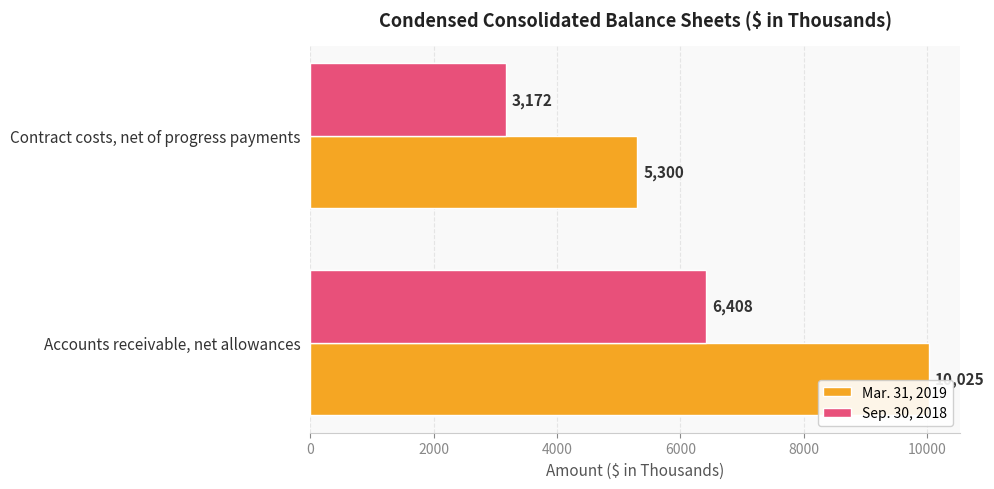

Is it true that Mar. 31, 2019 equals 5300 at Contract costs, net of progress payments?

True